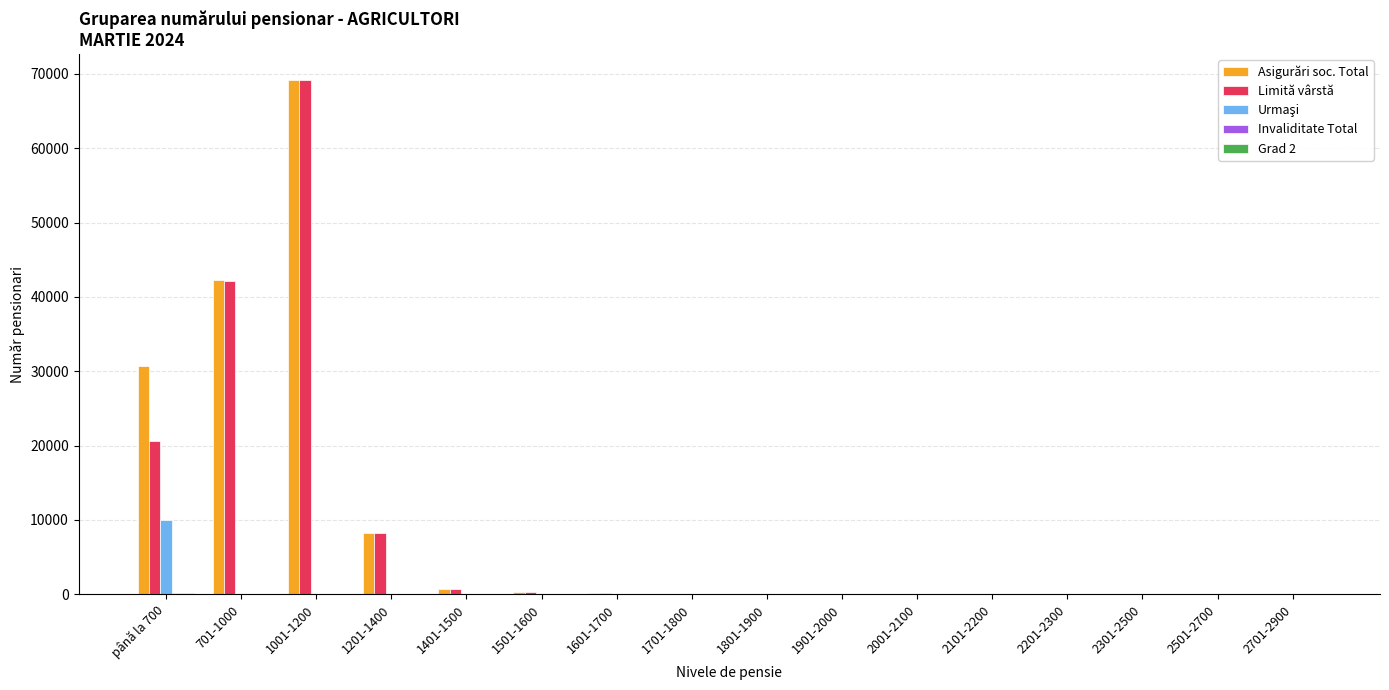

At which category is the sum across all series the highest?

1001-1200